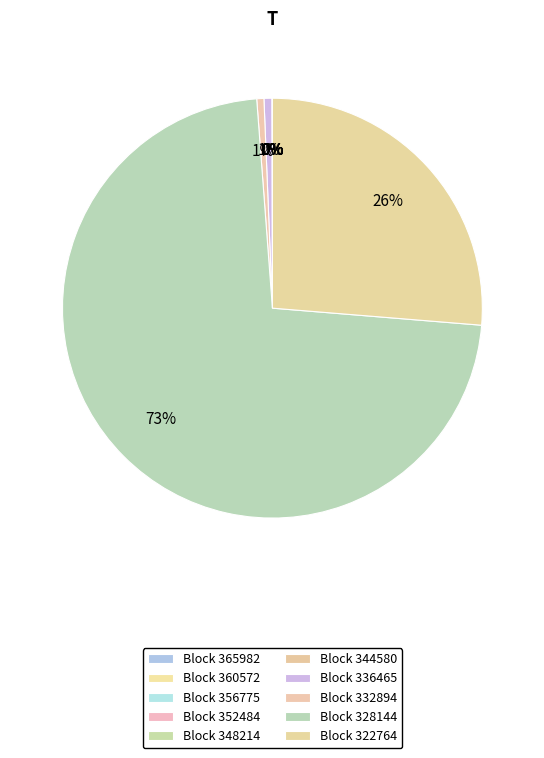

Is there a majority slice in this chart?

Yes